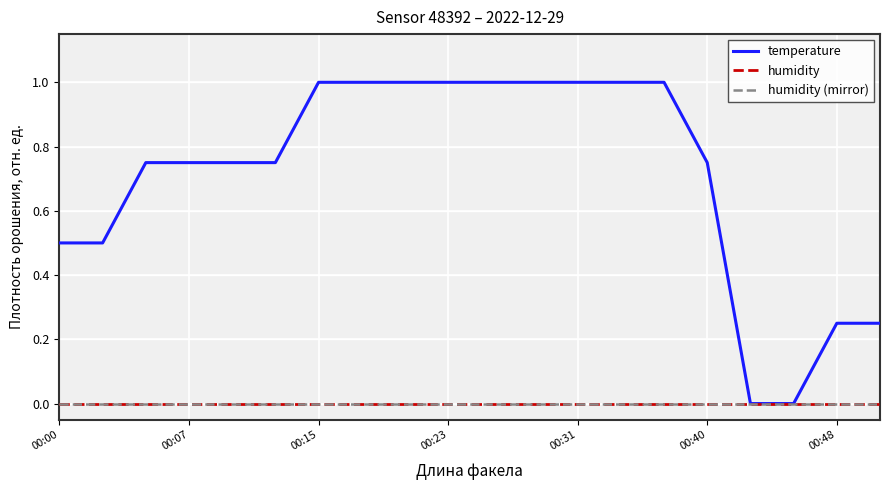

Does the chart display data point markers on the line(s)?

No